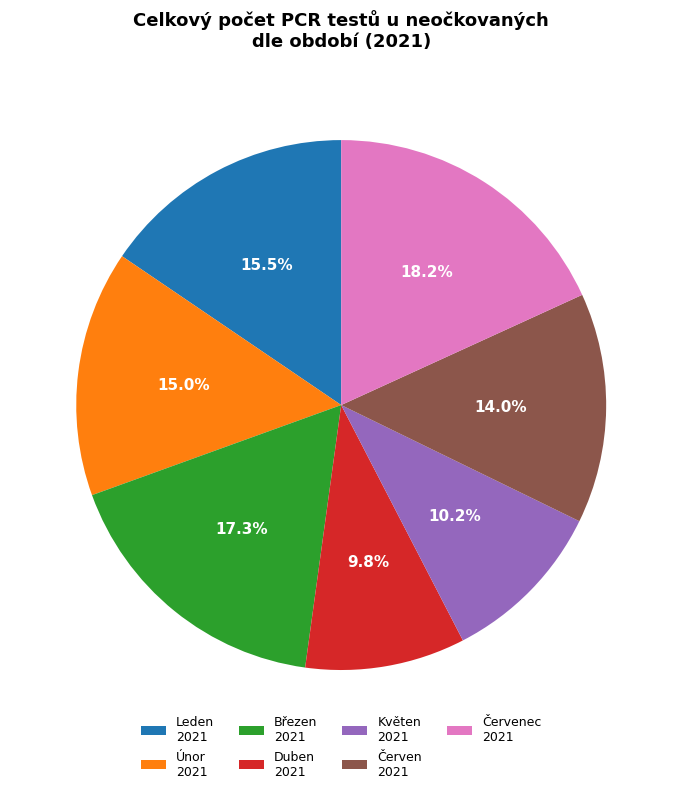

Does Leden 2021 account for over 50% of the chart?

No